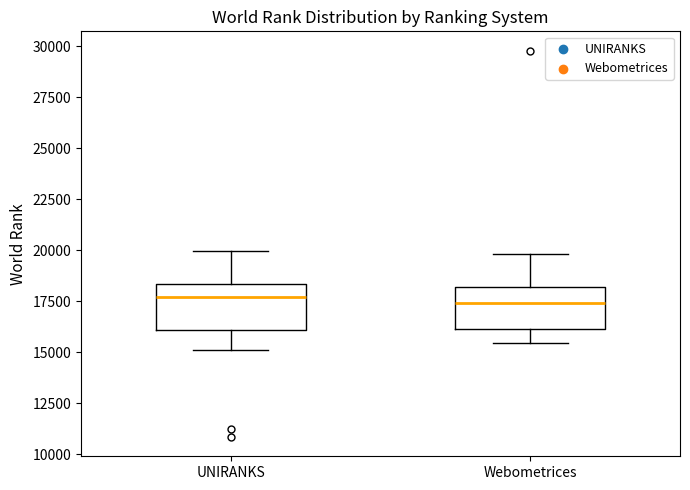

Reading left to right, transcribe this box plot: for each box, give where its median line is, the range the box spans, and where its two whiskers end, as read against the y-axis. The values are not printed on the chart, so give them approximately, as read against the axis.

UNIRANKS: median 17500, box 16000 to 18500, whiskers 15000 to 20000
Webometrices: median 17500, box 16000 to 18000, whiskers 15500 to 20000